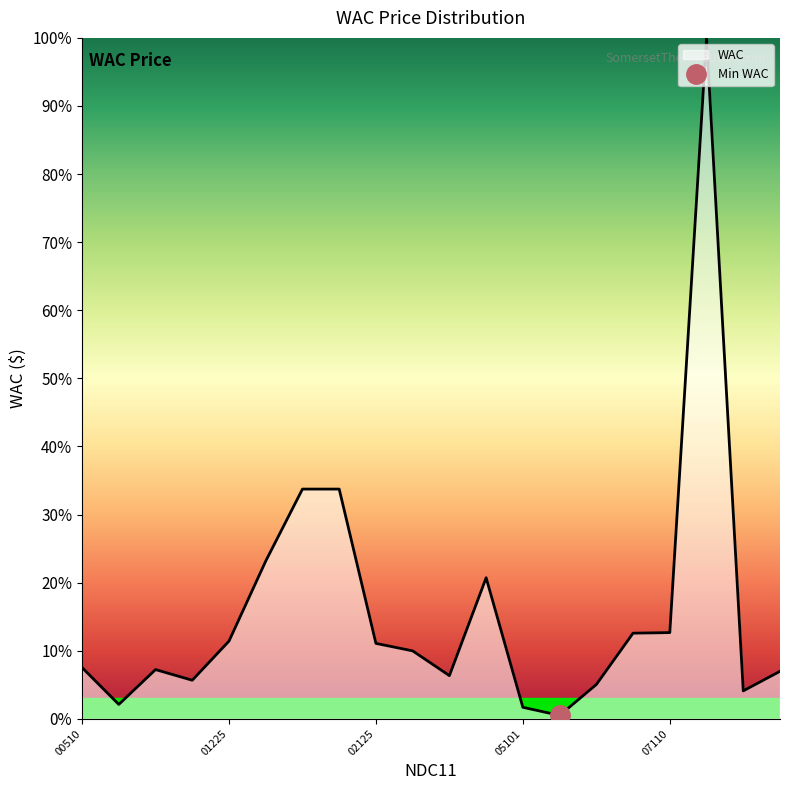

Between 70069006425 and 70069061610, which is larger?

70069061610